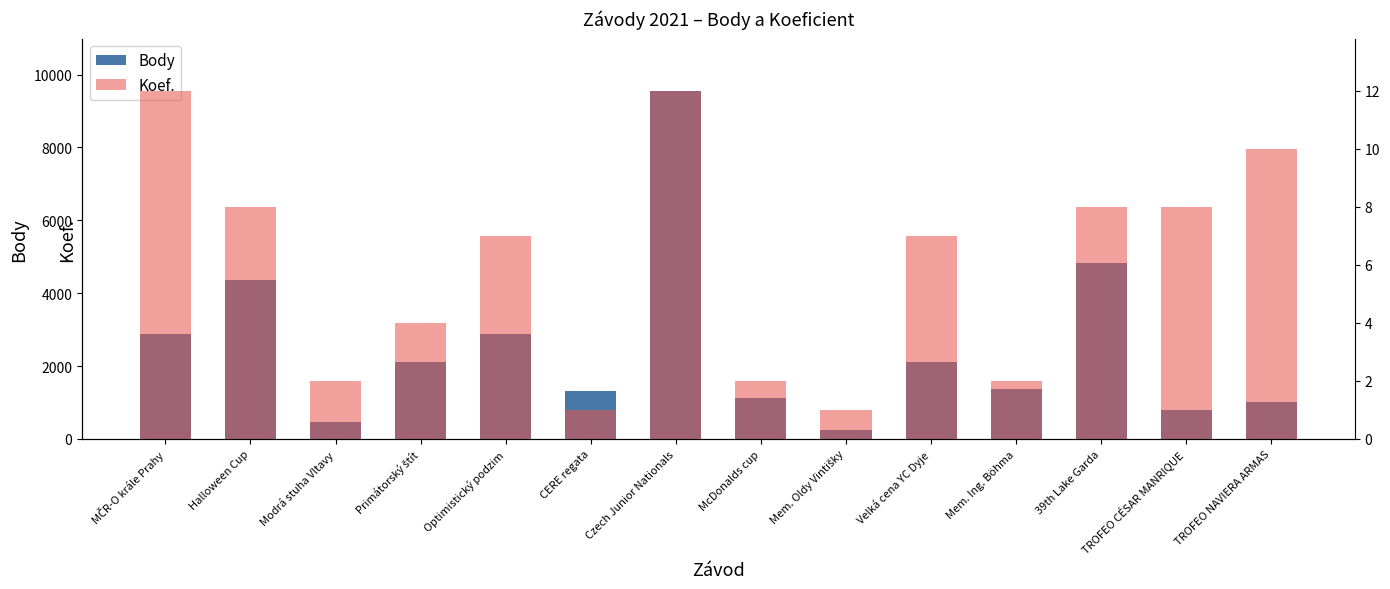

What are all the series names shown in the legend?

Body, Koef.